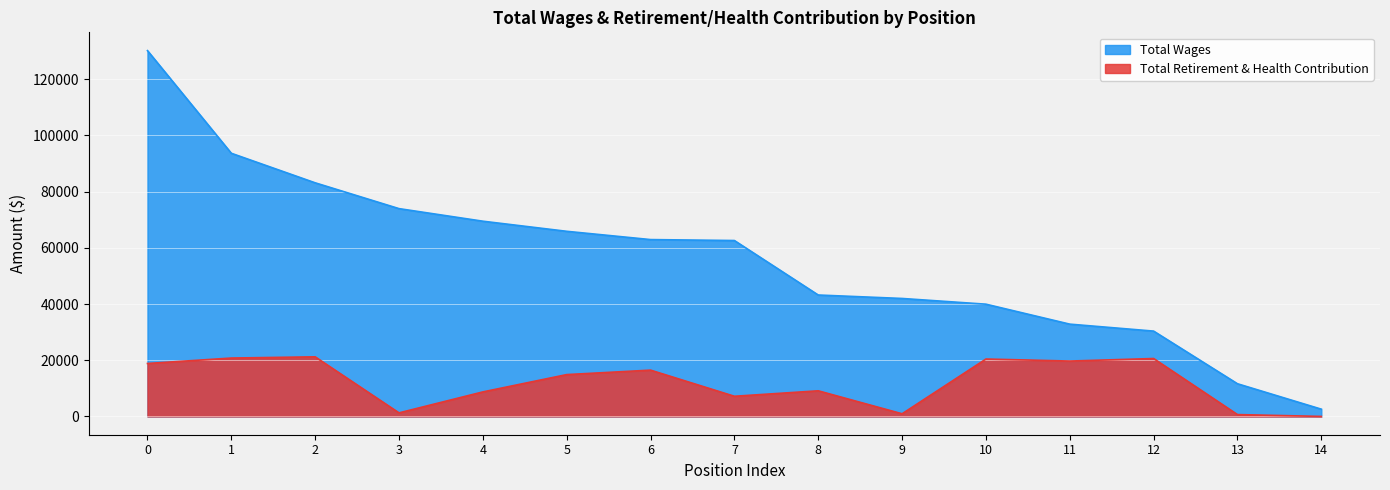

At 2, list the series in order from largest to smallest.

Total Wages, Total Retirement & Health Contribution